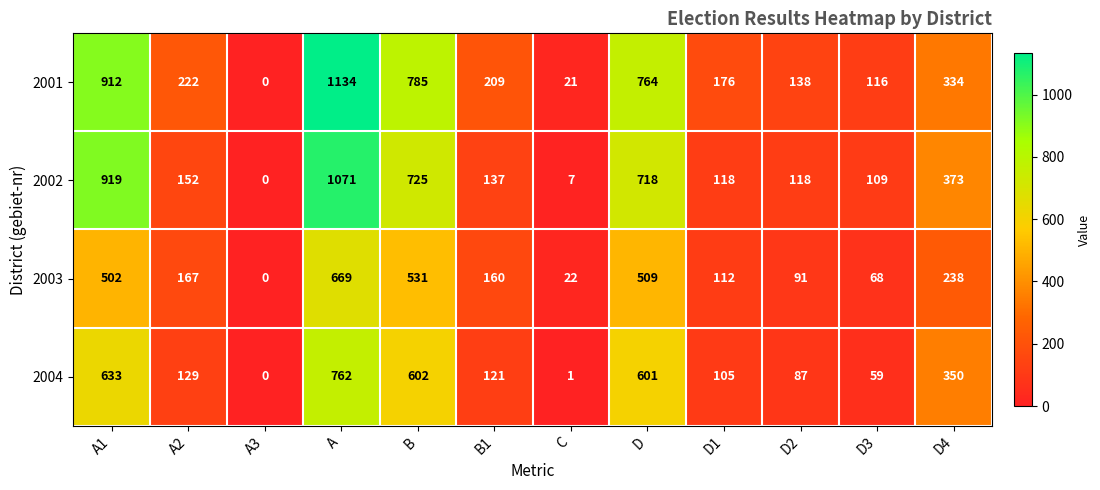

Which series has the largest range (max minus min)?

2001